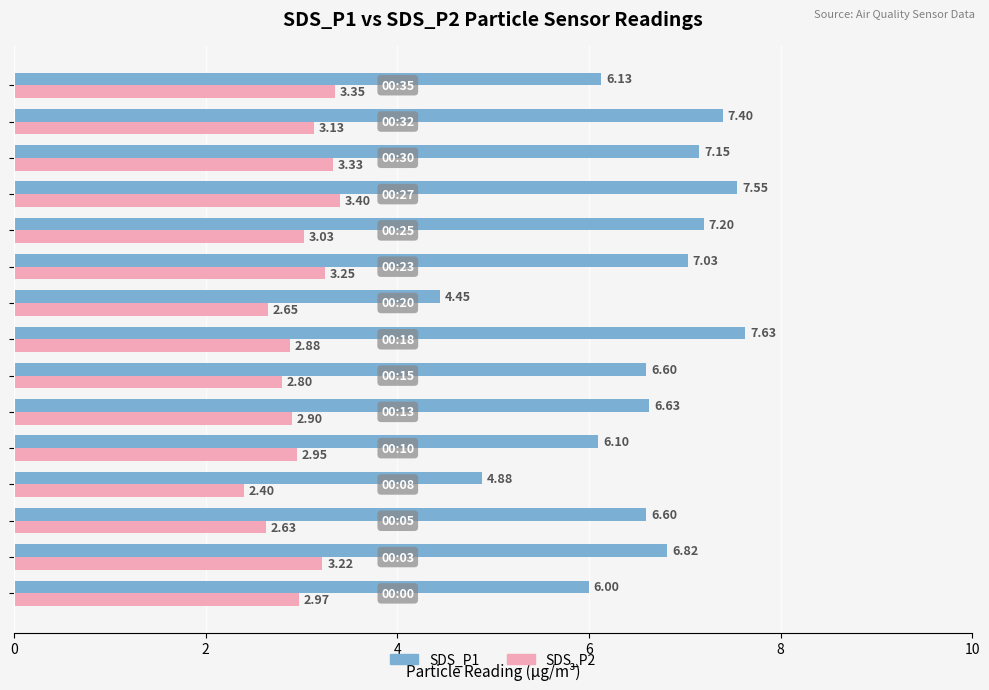

Which series has the widest spread of values?

SDS_P1